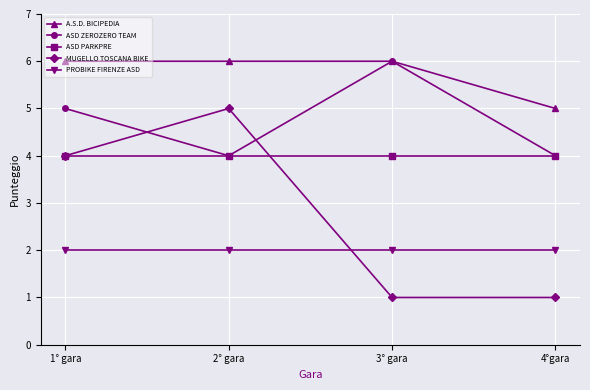

What is the value of the PROBIKE FIRENZE ASD point at the 4th from the left?

2